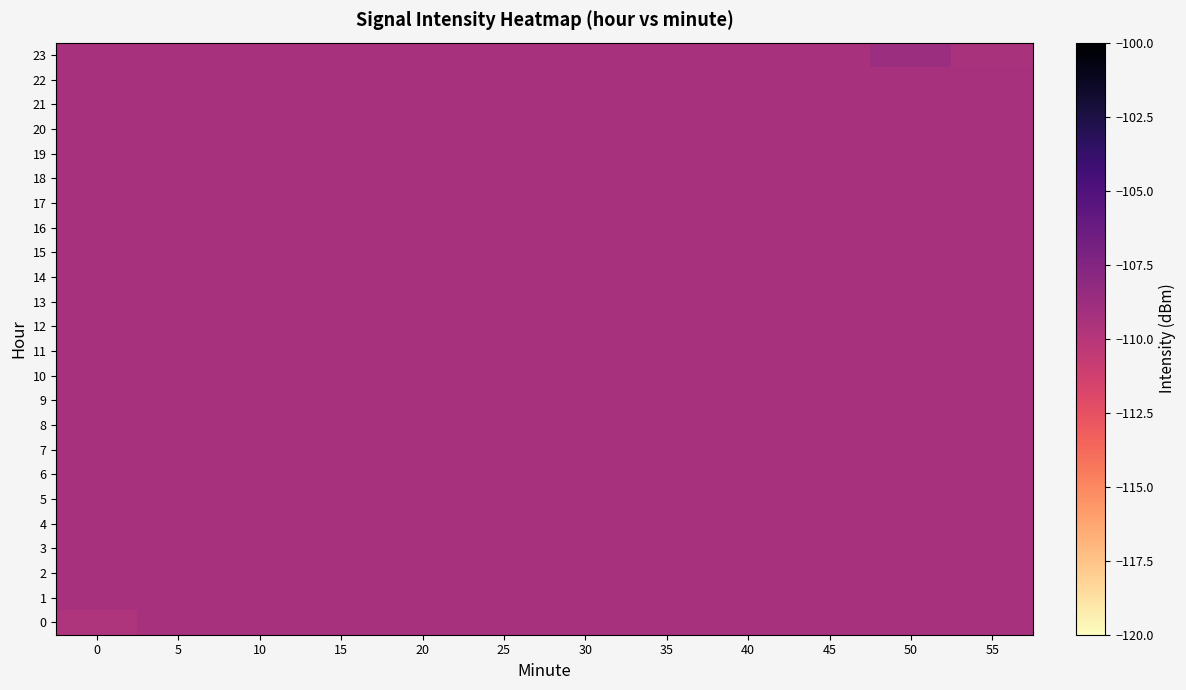

Which series has the widest spread of values?

23